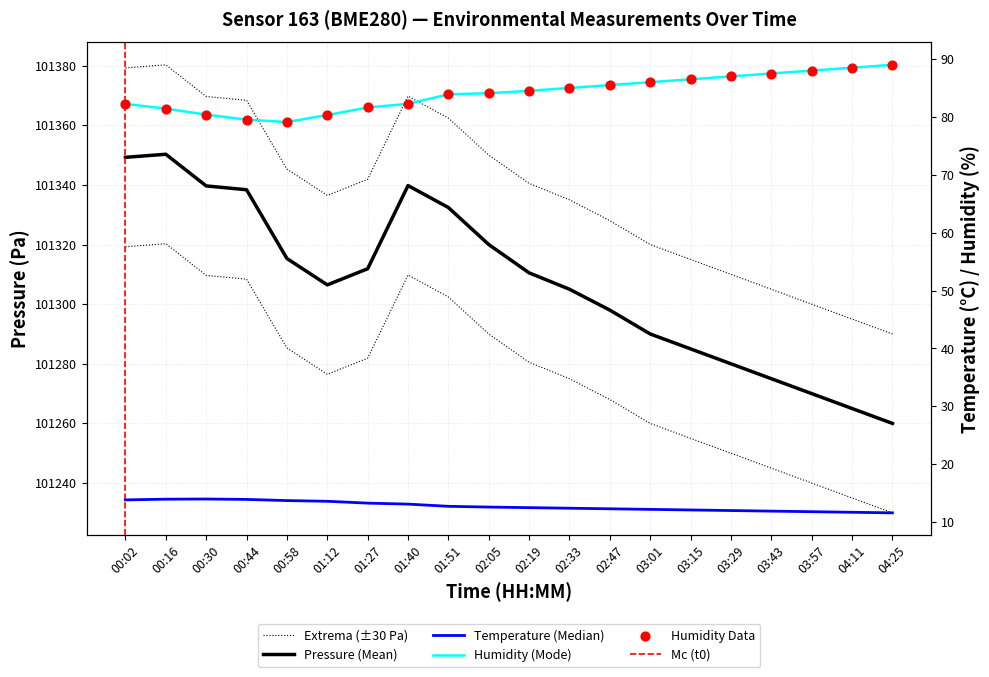

What is the total value across all series at 03:01?

101388.2